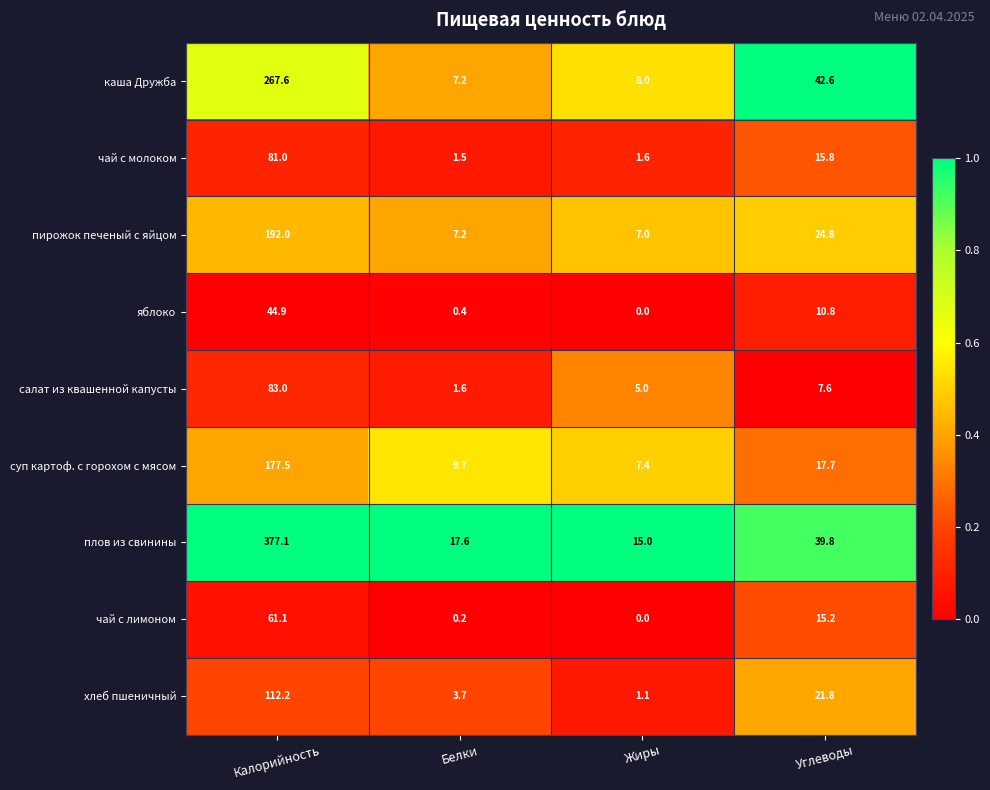

What value does the плов из свинины series have at Углеводы?

39.8